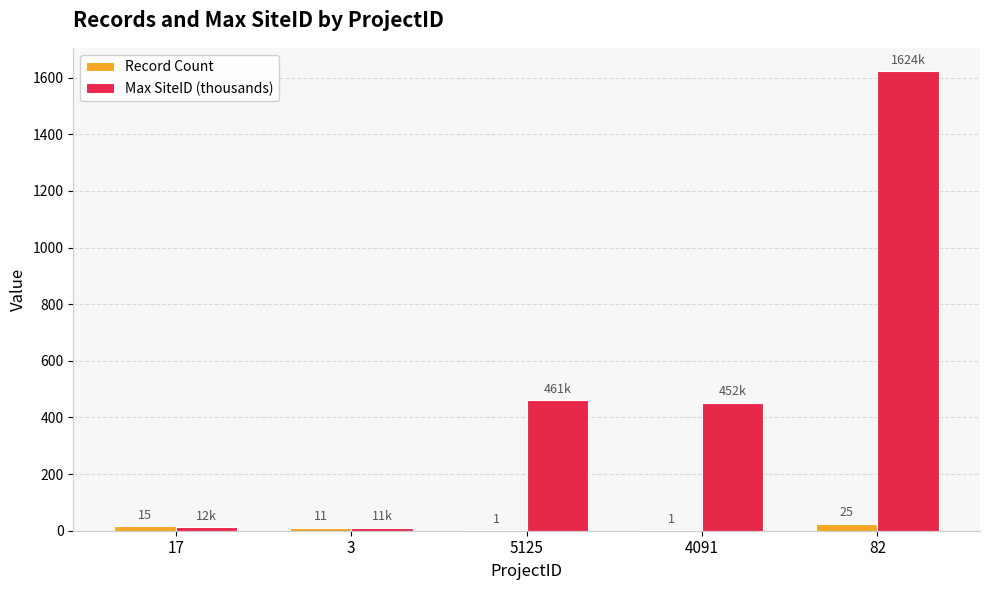

Does the chart contain stacked bars?

No